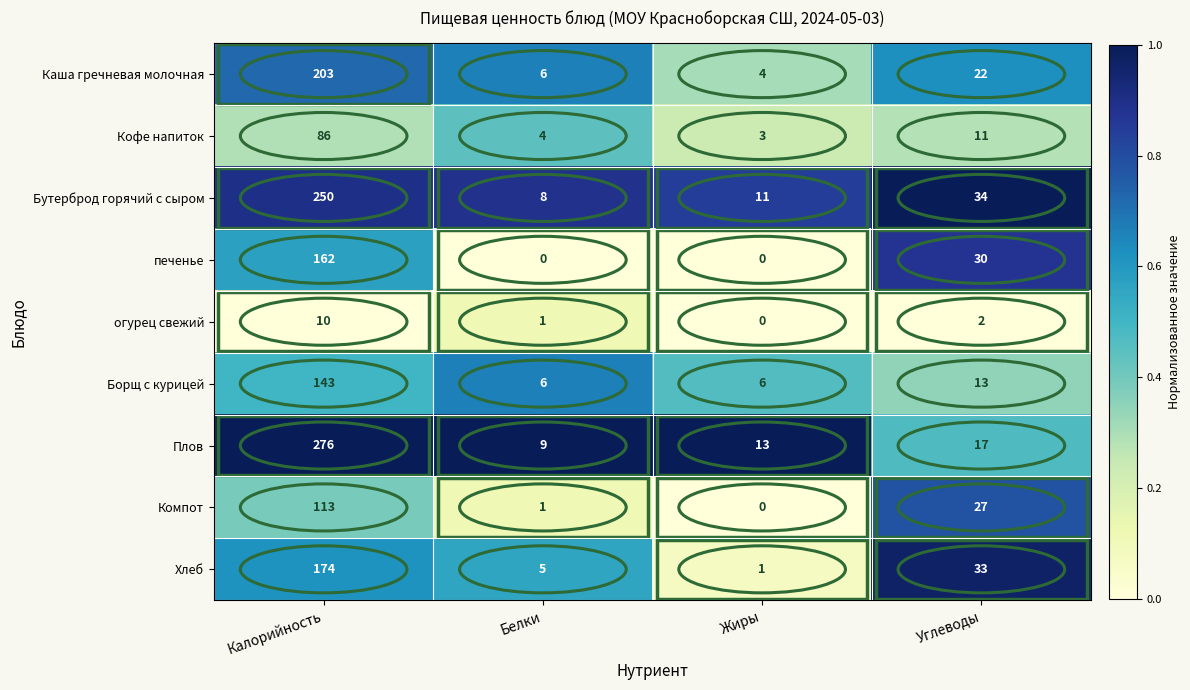

Is the value of Кофе напиток at Жиры greater than the value of огурец свежий at Жиры?

Yes